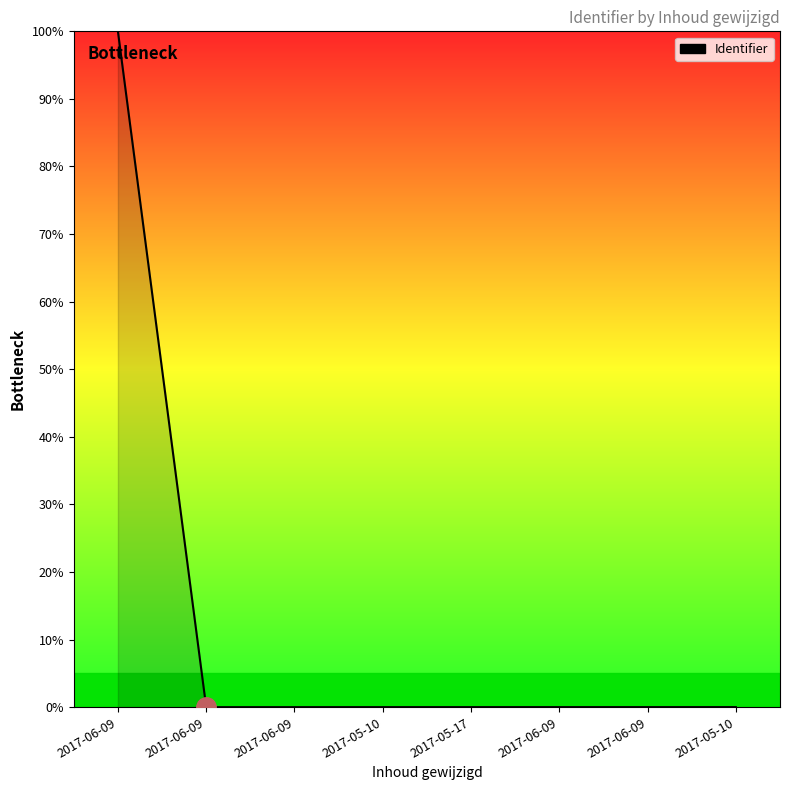

What is the label of the 2nd point from the right?

2017-06-09